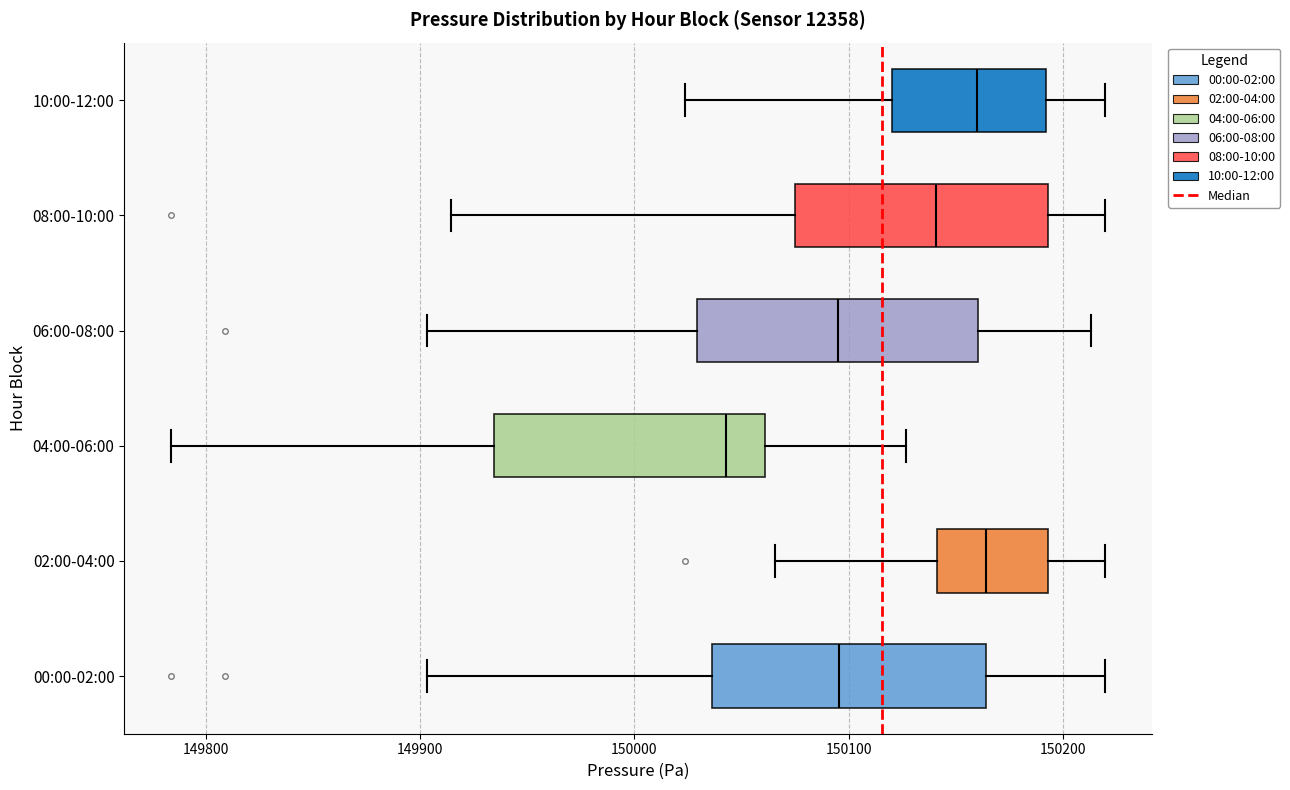

Which box's median line is the furthest to the left?

04:00-06:00